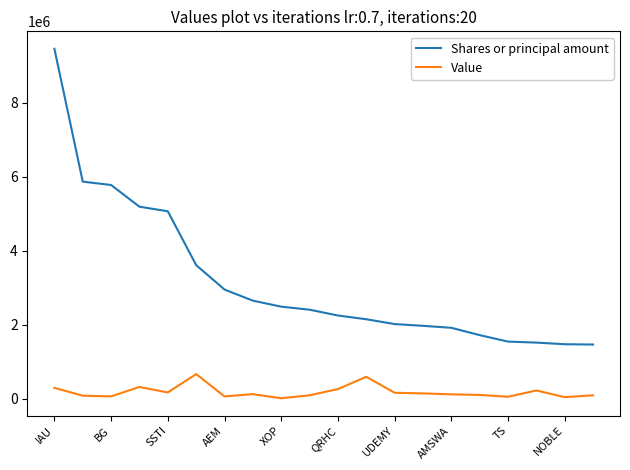

What is the average value of the Shares or principal amount series?

3179400